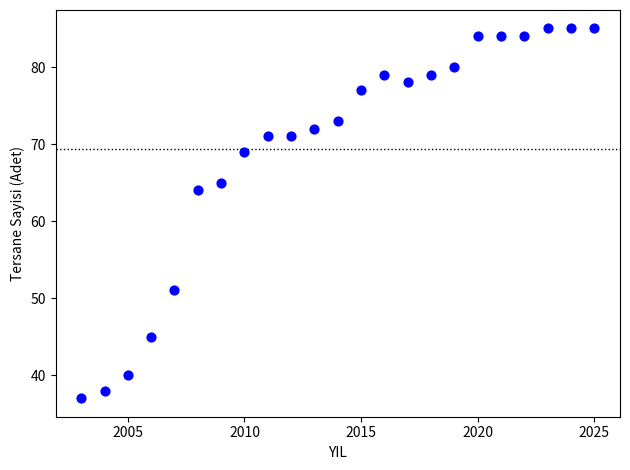

What is the range of Y values (max minus min)?

48